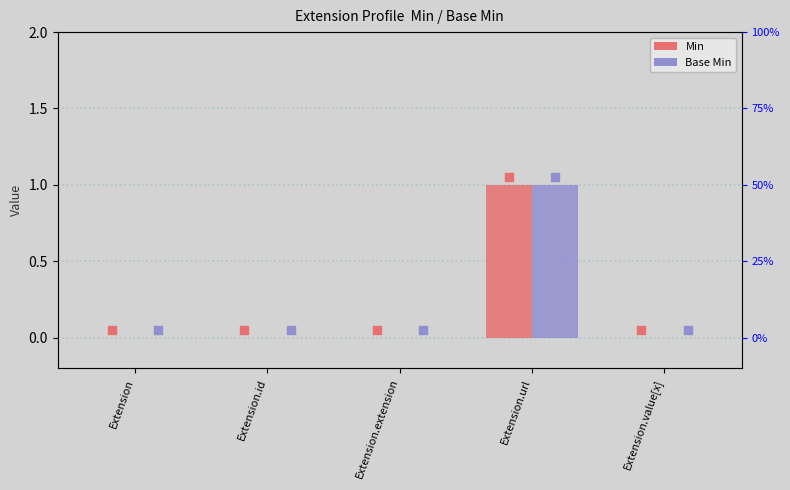

Which series contains the highest Y value?

Min marker